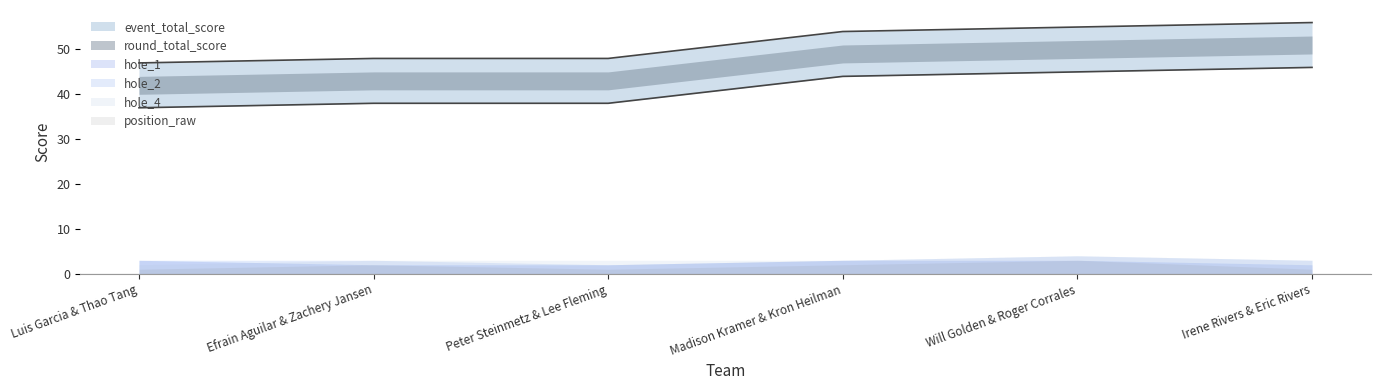

What is the value of the event_total_score point at the 4th from the left?

49